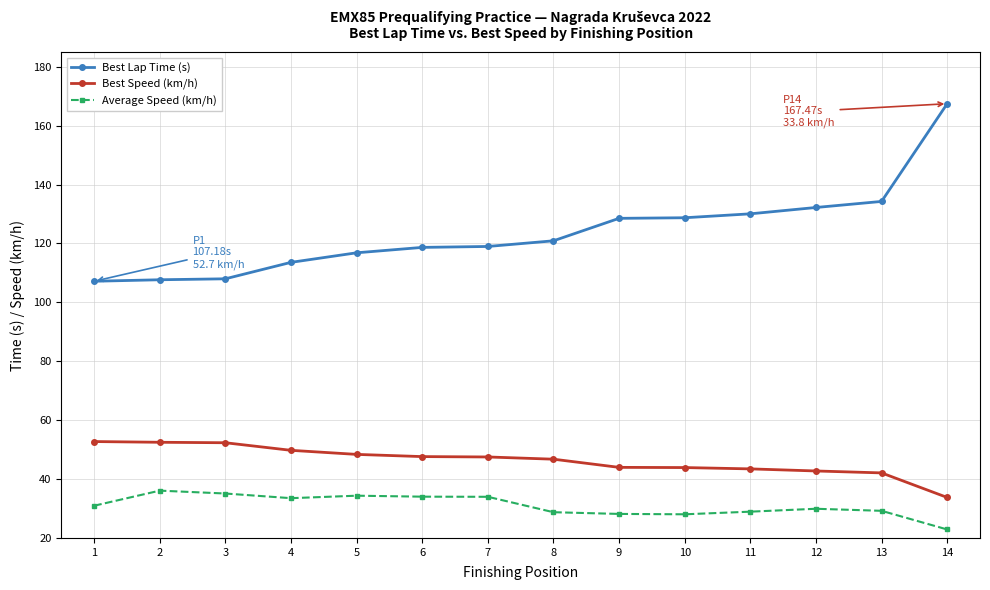

What is the minimum value for Best Speed (km/h)?

33.8